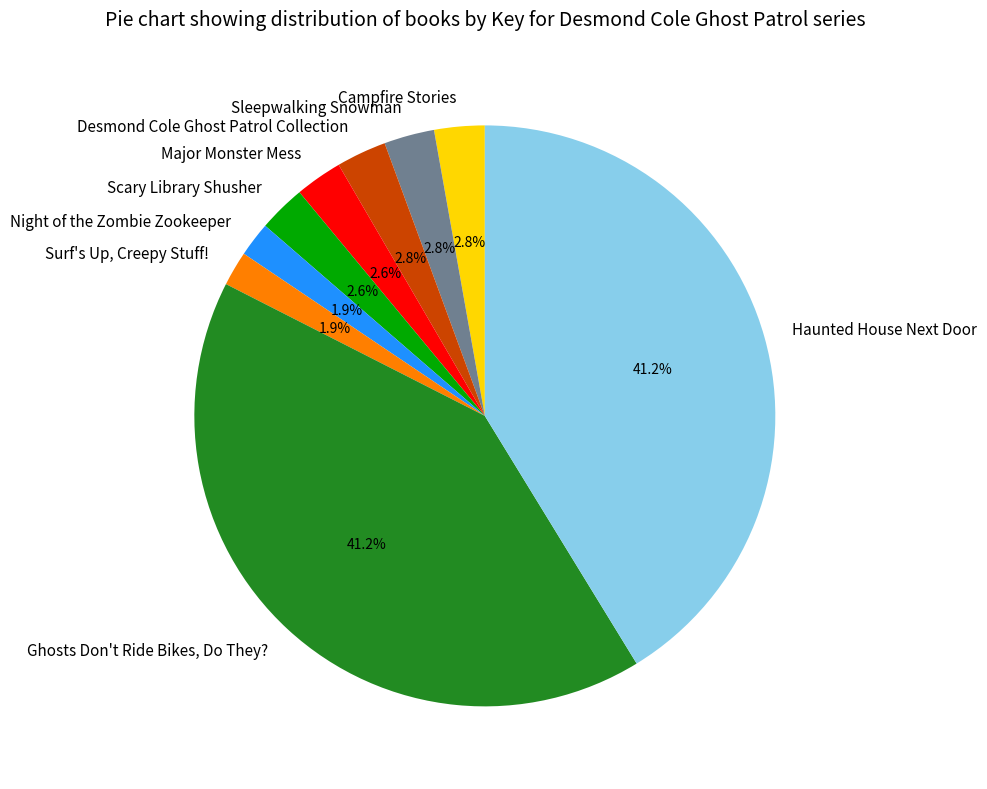

How much of the chart is everything except Desmond Cole Ghost Patrol Collection?

97.2%